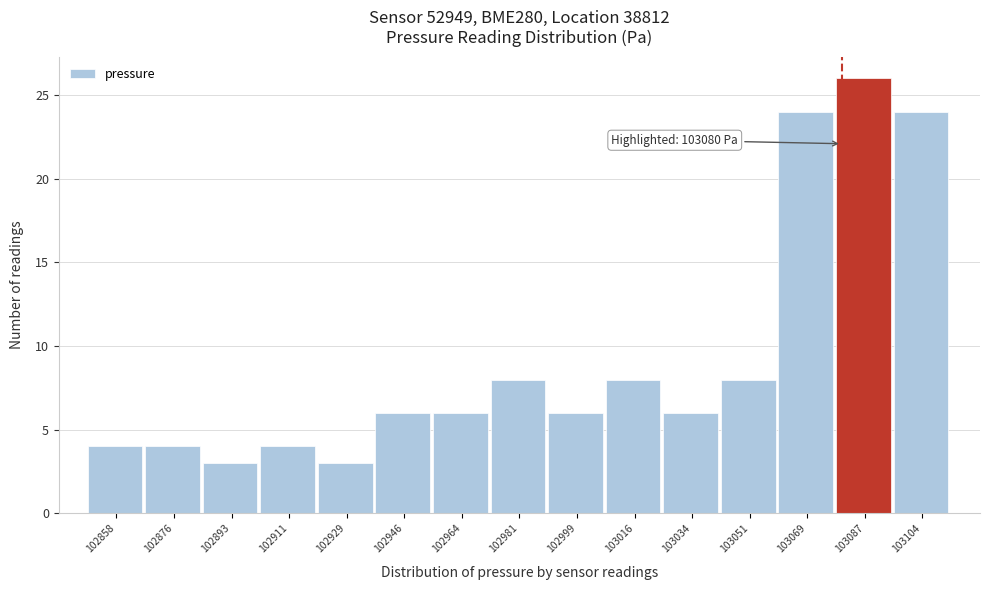

Over which range of the x-axis is the bar tallest?

103078 to 103096